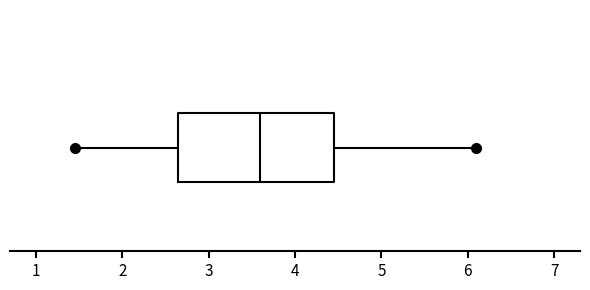

Where does the right whisker of the box end on the x-axis? The values are not printed on the chart, so give them approximately, as read against the axis.

6.1